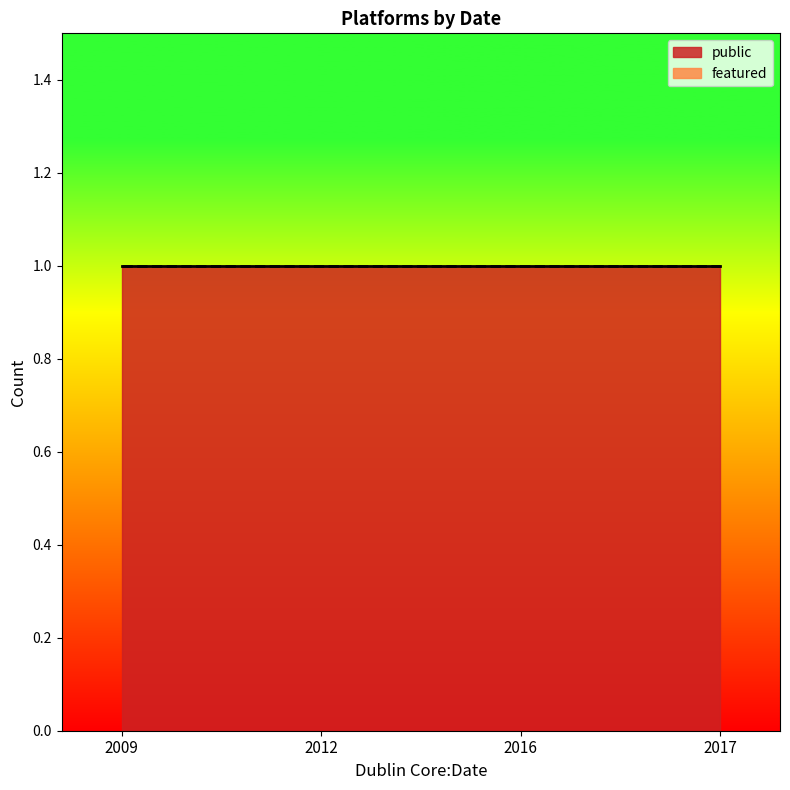

Is it true that public equals 1 at 2016?

True